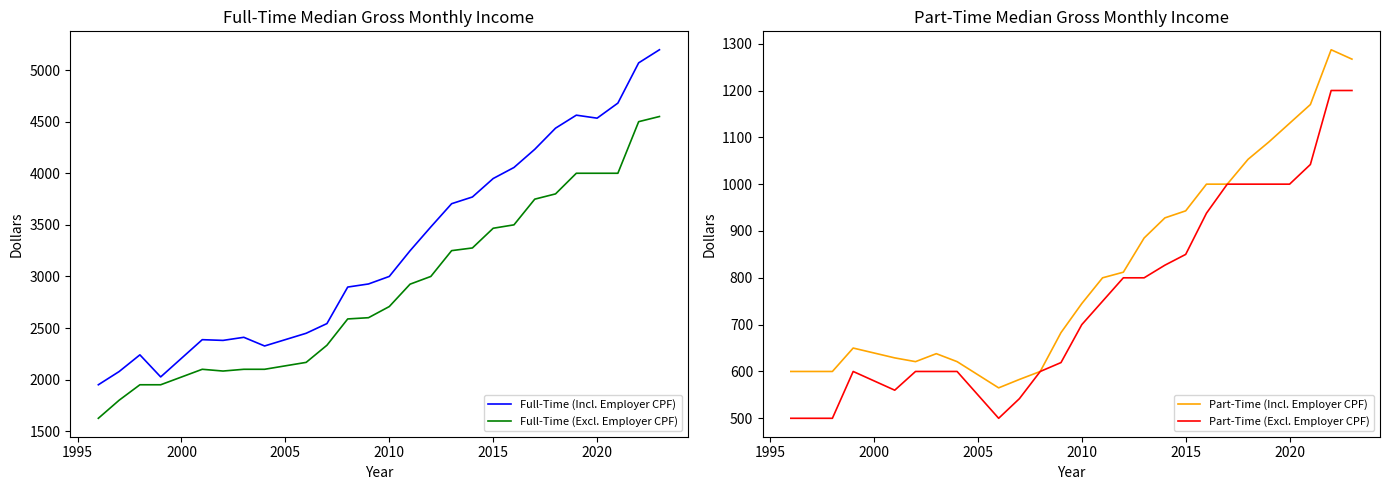

At how many categories does at least one series exceed 4991?

2